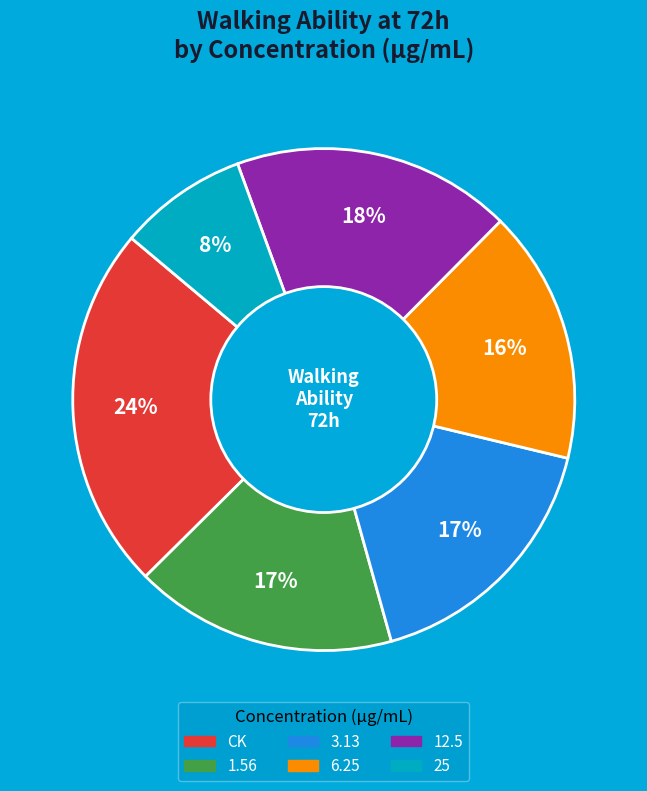

True or false: 1.56 accounts for 17% of the total.

True